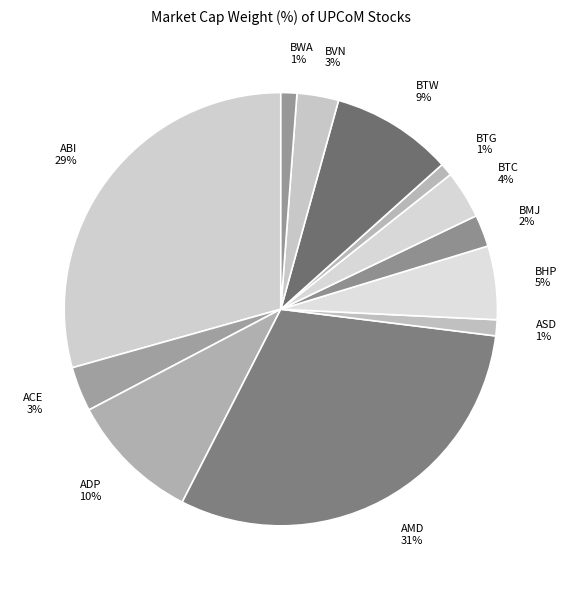

Count the number of slices in the pie.

12